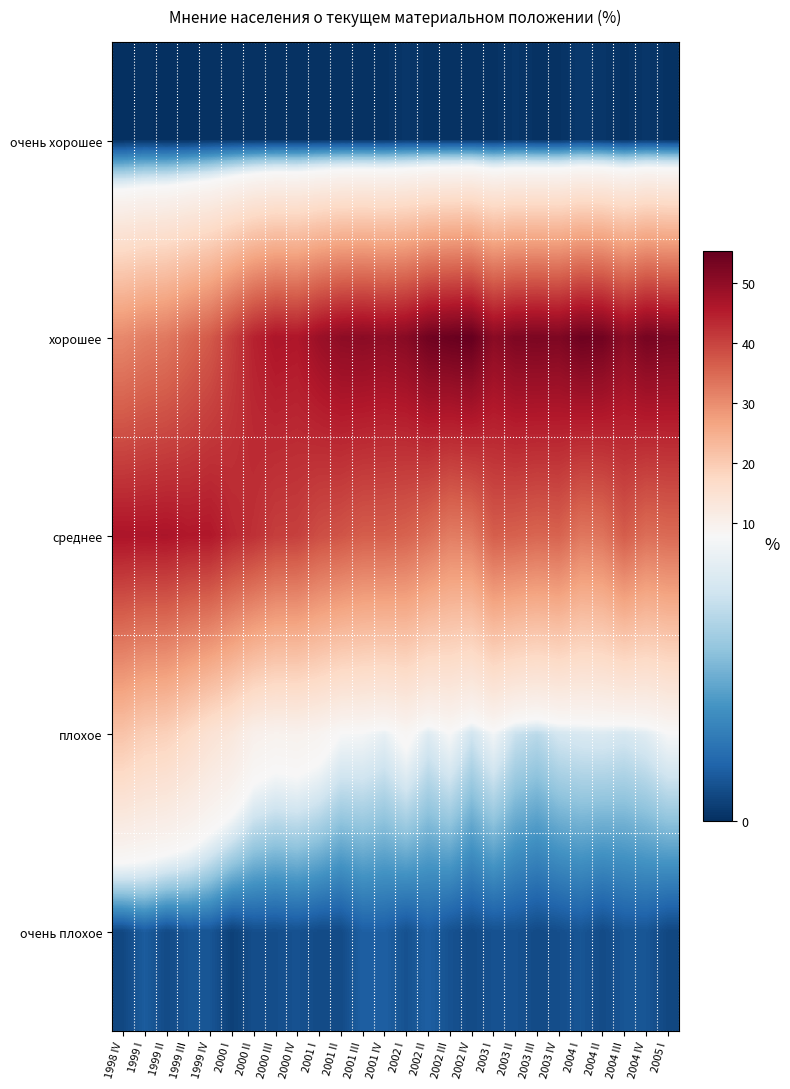

Reading right to left, what are all the values shown in this chart?

очень хорошее: 2005 I=0.1	2004 IV=0.2	2004 III=0.1	2004 II=0.2	2004 I=0.3	2003 IV=0.1	2003 III=0.1	2003 II=0.2	2003 I=0.1	2002 IV=0.1	2002 III=0.1	2002 II=0.1	2002 I=0.2	2001 IV=0.1	2001 III=0.1	2001 II=0.1	2001 I=0.1	2000 IV=0.1	2000 III=0.1	2000 II=0.1	2000 I=0.1	1999 IV=0.1	1999 III=0.0	1999 II=0.0	1999 I=0.1	1998 IV=0.0
хорошее: 2005 I=52.7	2004 IV=53.2	2004 III=50.8	2004 II=53.8	2004 I=54.2	2003 IV=52.2	2003 III=52.5	2003 II=52.3	2003 I=50.7	2002 IV=55.3	2002 III=54.6	2002 II=53.9	2002 I=51.1	2001 IV=50.2	2001 III=50.7	2001 II=50.3	2001 I=48.6	2000 IV=46.0	2000 III=46.4	2000 II=44.3	2000 I=40.7	1999 IV=36.9	1999 III=35.0	1999 II=32.8	1999 I=32.0	1998 IV=30.6
среднее: 2005 I=34.8	2004 IV=34.2	2004 III=36.6	2004 II=33.4	2004 I=33.0	2003 IV=35.8	2003 III=35.4	2003 II=36.0	2003 I=36.4	2002 IV=32.6	2002 III=32.2	2002 II=34.3	2002 I=35.8	2001 IV=36.5	2001 III=36.5	2001 II=37.7	2001 I=38.5	2000 IV=40.4	2000 III=40.6	2000 II=42.5	2000 I=43.7	1999 IV=45.9	1999 III=45.8	1999 II=46.5	1999 I=46.3	1998 IV=46.4
плохое: 2005 I=7.8	2004 IV=6.9	2004 III=6.5	2004 II=6.7	2004 I=6.6	2003 IV=6.4	2003 III=5.7	2003 II=6.1	2003 I=7.6	2002 IV=6.3	2002 III=7.8	2002 II=6.8	2002 I=8.4	2001 IV=7.2	2001 III=7.7	2001 II=7.8	2001 I=9.1	2000 IV=9.7	2000 III=9.5	2000 II=10.2	2000 I=13.0	1999 IV=14.7	1999 III=17.1	1999 II=19.0	1999 I=19.5	1998 IV=21.4
очень плохое: 2005 I=0.7	2004 IV=1.1	2004 III=1.1	2004 II=0.8	2004 I=1.1	2003 IV=0.9	2003 III=0.8	2003 II=1.0	2003 I=1.0	2002 IV=0.8	2002 III=1.0	2002 II=1.4	2002 I=1.0	2001 IV=1.4	2001 III=1.4	2001 II=0.8	2001 I=0.8	2000 IV=1.0	2000 III=0.9	2000 II=0.9	2000 I=0.5	1999 IV=1.1	1999 III=1.1	1999 II=0.8	1999 I=1.3	1998 IV=0.7